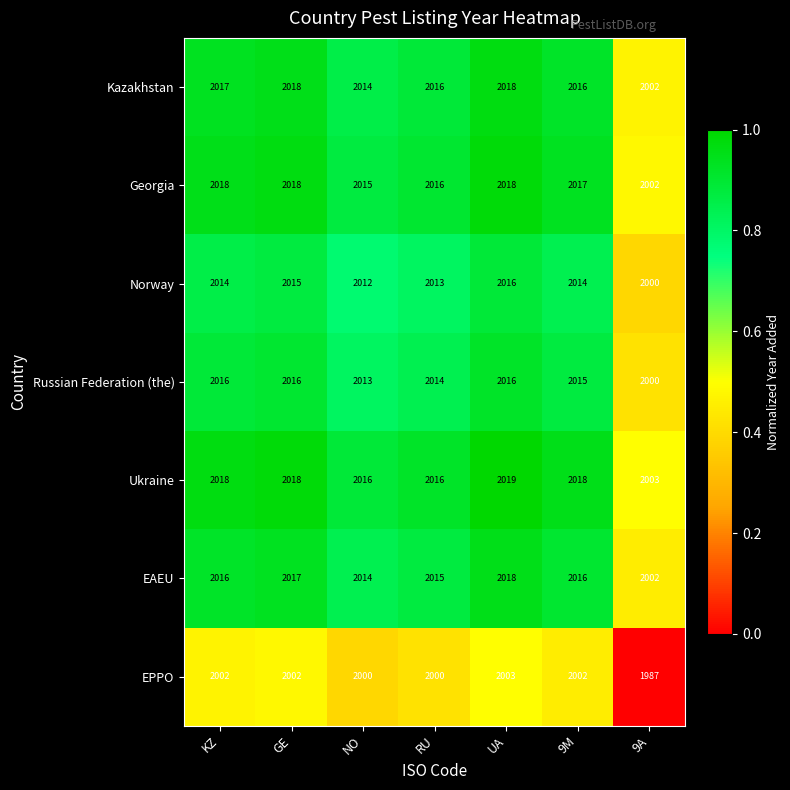

At which category is the sum across all series the highest?

UA